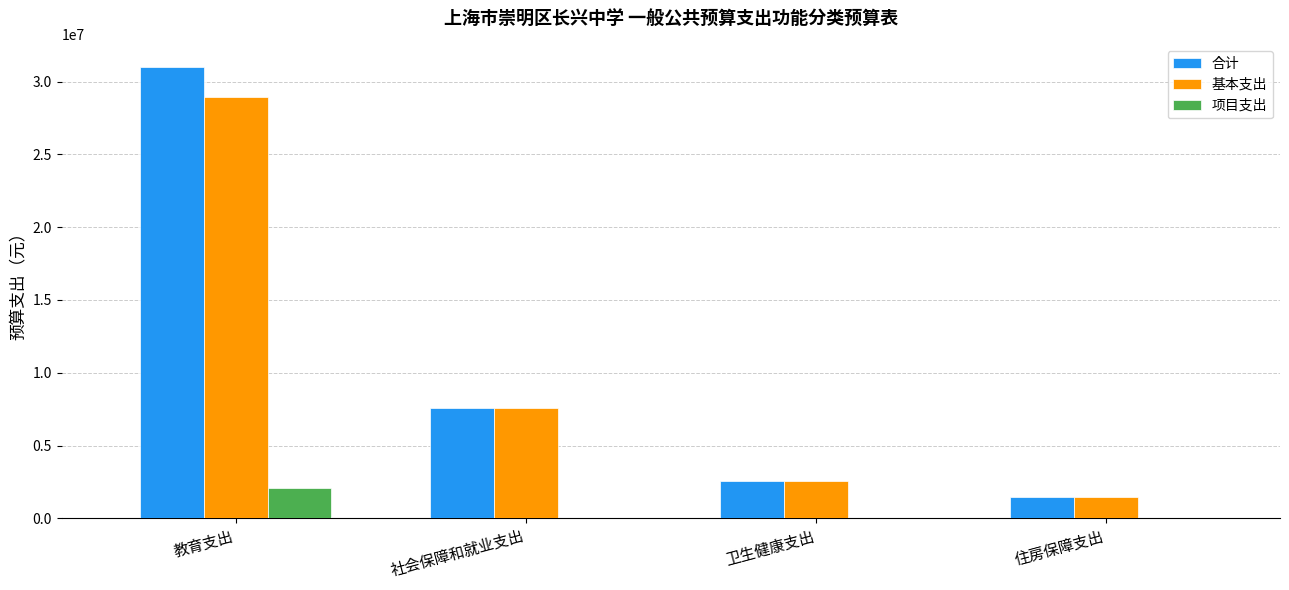

What is the sum of all 基本支出 values?

40540438.0